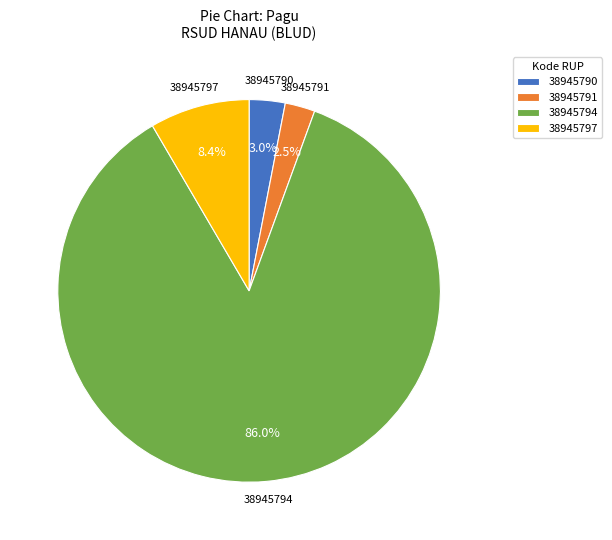

Is it true that 38945797 is 8% of the pie?

True